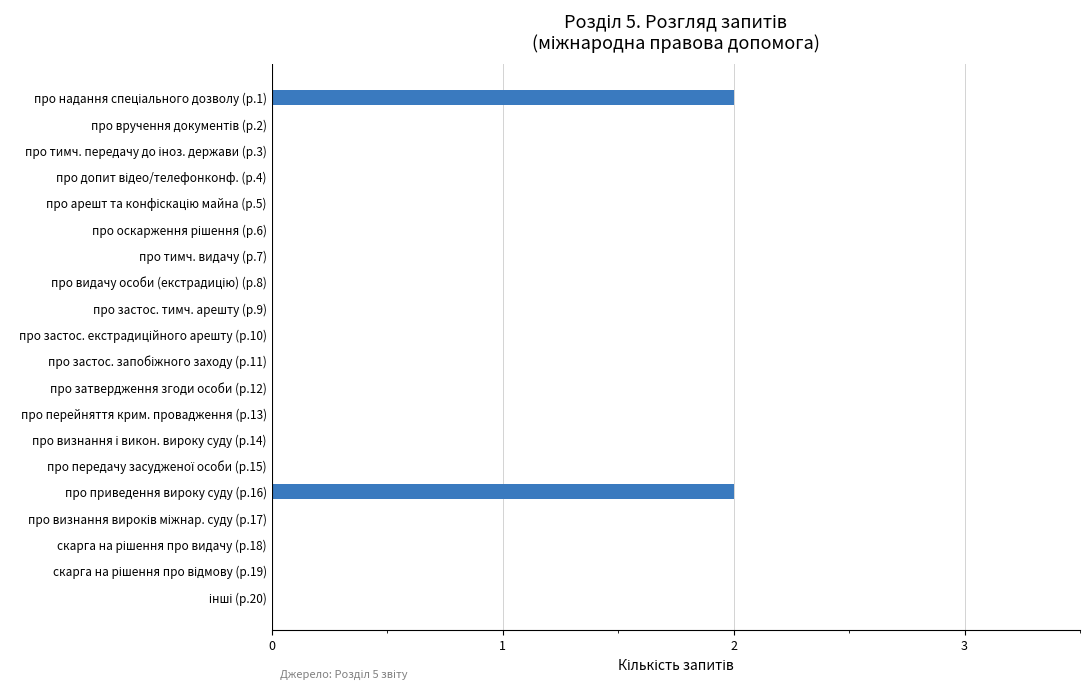

Are the bars horizontal?

Yes